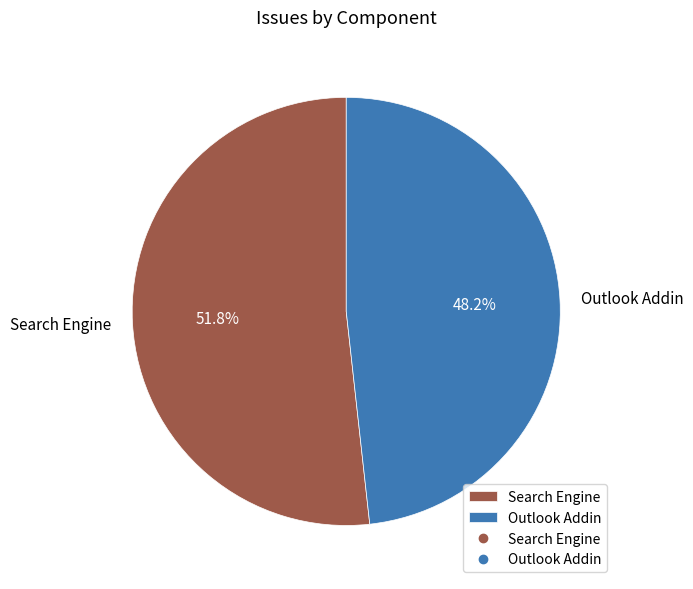

The Search Engine slice represents 52% of the pie. True or false?

True